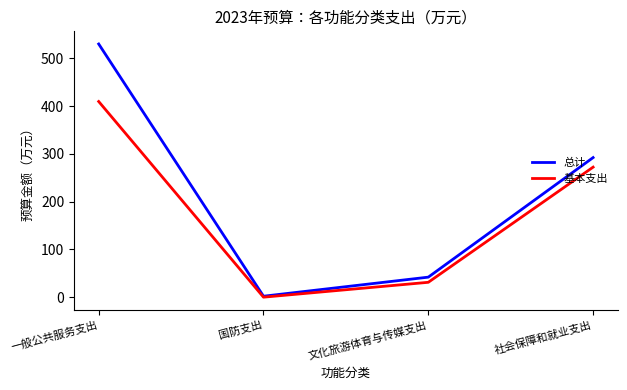

At 社会保障和就业支出, list the series in order from largest to smallest.

总计, 基本支出